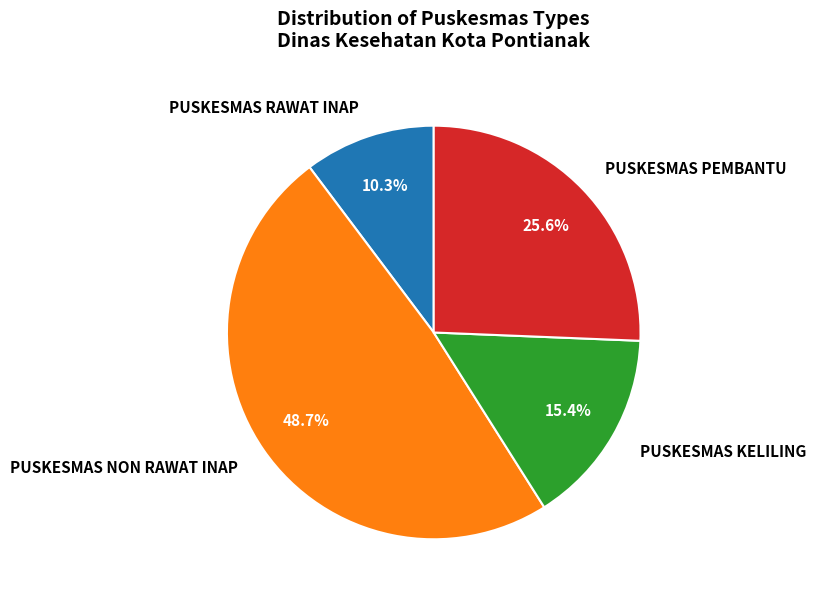

What is the ratio of the value at PUSKESMAS NON RAWAT INAP to the value at PUSKESMAS KELILING?

3.2